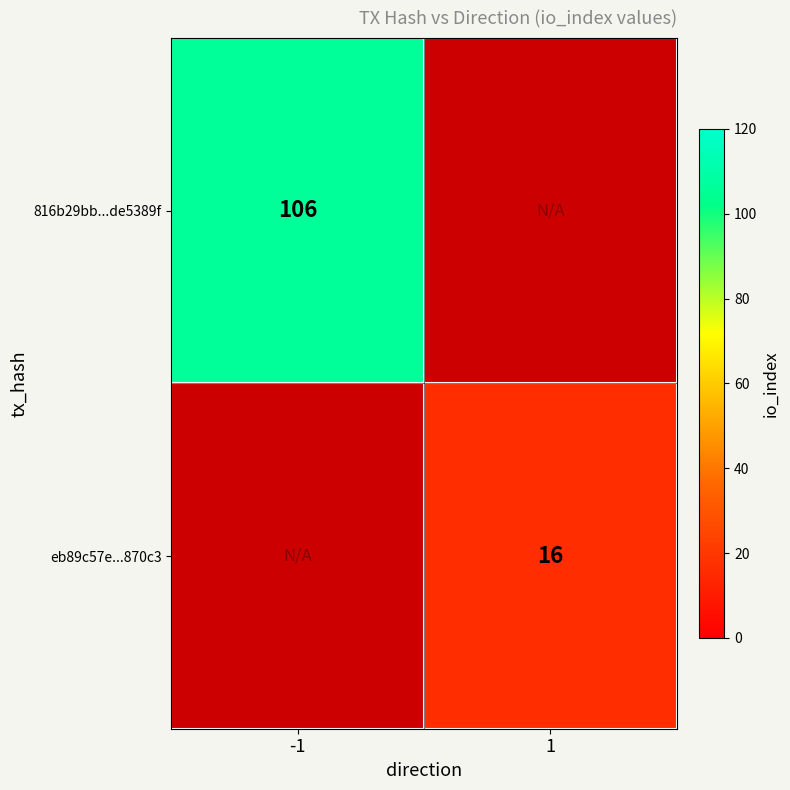

Is it true that eb89c57e...870c3 equals 28 at 1?

False